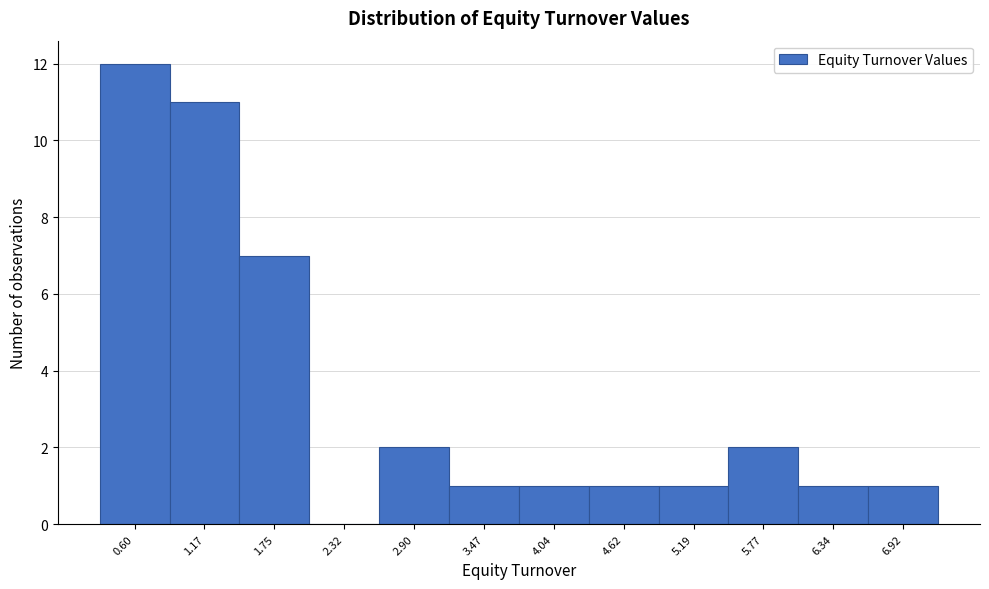

Reading left to right, what are all the values shown in this chart?

0.60=12	1.17=11	1.75=7	2.32=0	2.90=2	3.47=1	4.04=1	4.62=1	5.19=1	5.77=2	6.34=1	6.92=1